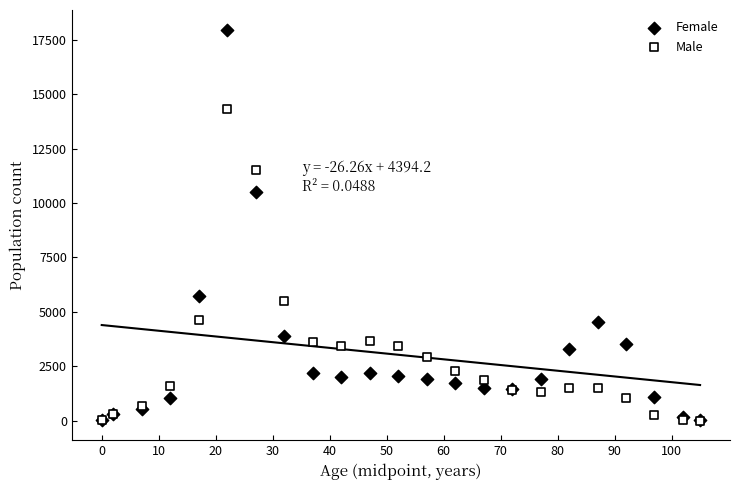

Across all series, what Y value is closest to 8989?

10530